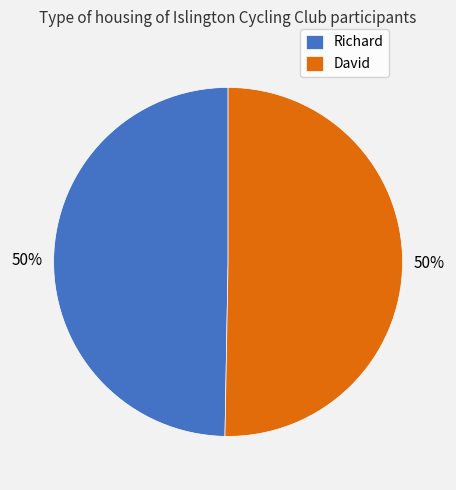

To the nearest percent, what portion does David represent?

50%